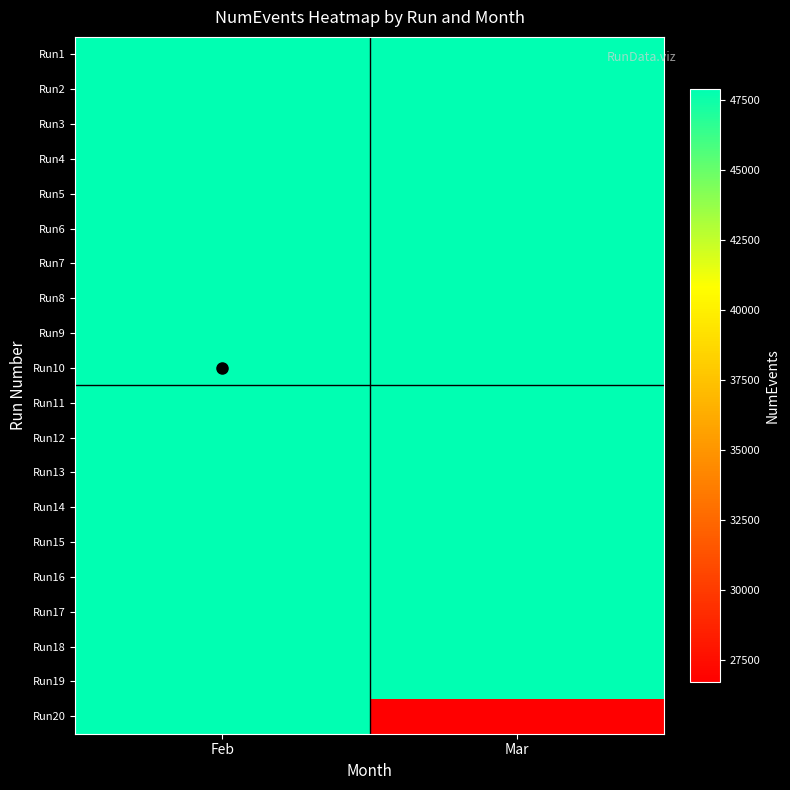

Reading left to right, transcribe all the data shown in this chart.

Run1: Feb=47899	Mar=47850
Run2: Feb=47879	Mar=47823
Run3: Feb=47875	Mar=47879
Run4: Feb=47870	Mar=47860
Run5: Feb=47889	Mar=47843
Run6: Feb=47904	Mar=47882
Run7: Feb=47860	Mar=47887
Run8: Feb=47875	Mar=47857
Run9: Feb=47862	Mar=47866
Run10: Feb=47896	Mar=47887
Run11: Feb=47894	Mar=47861
Run12: Feb=47867	Mar=47834
Run13: Feb=47880	Mar=47884
Run14: Feb=47838	Mar=47850
Run15: Feb=47895	Mar=47876
Run16: Feb=47843	Mar=47845
Run17: Feb=47872	Mar=47865
Run18: Feb=47873	Mar=47878
Run19: Feb=47886	Mar=47876
Run20: Feb=47871	Mar=26733